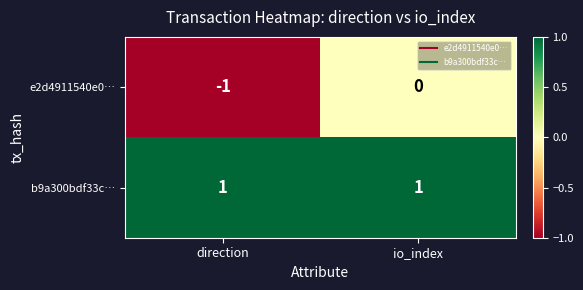

Which series has the widest spread of values?

e2d4911540e0…